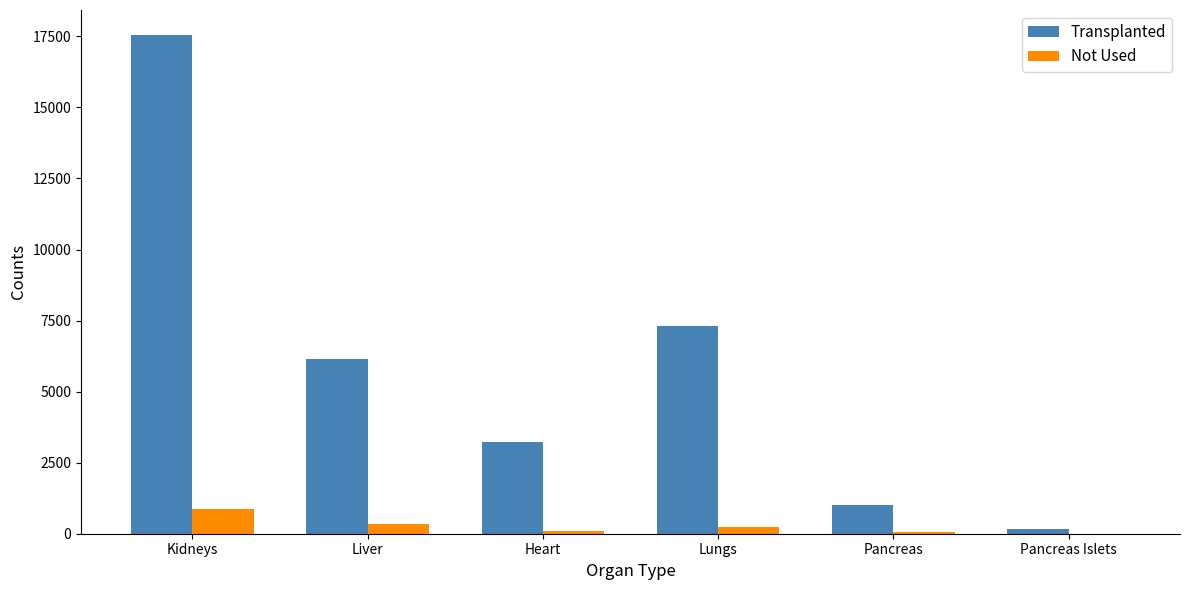

At which label does Not Used reach its peak?

Kidneys